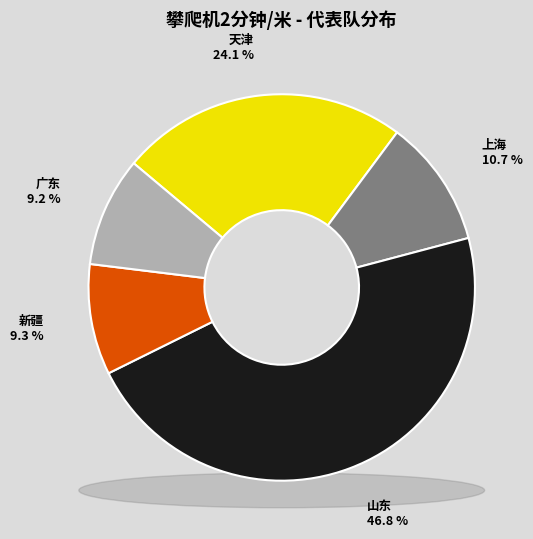

How much of the chart is everything except 上海?

89.3%